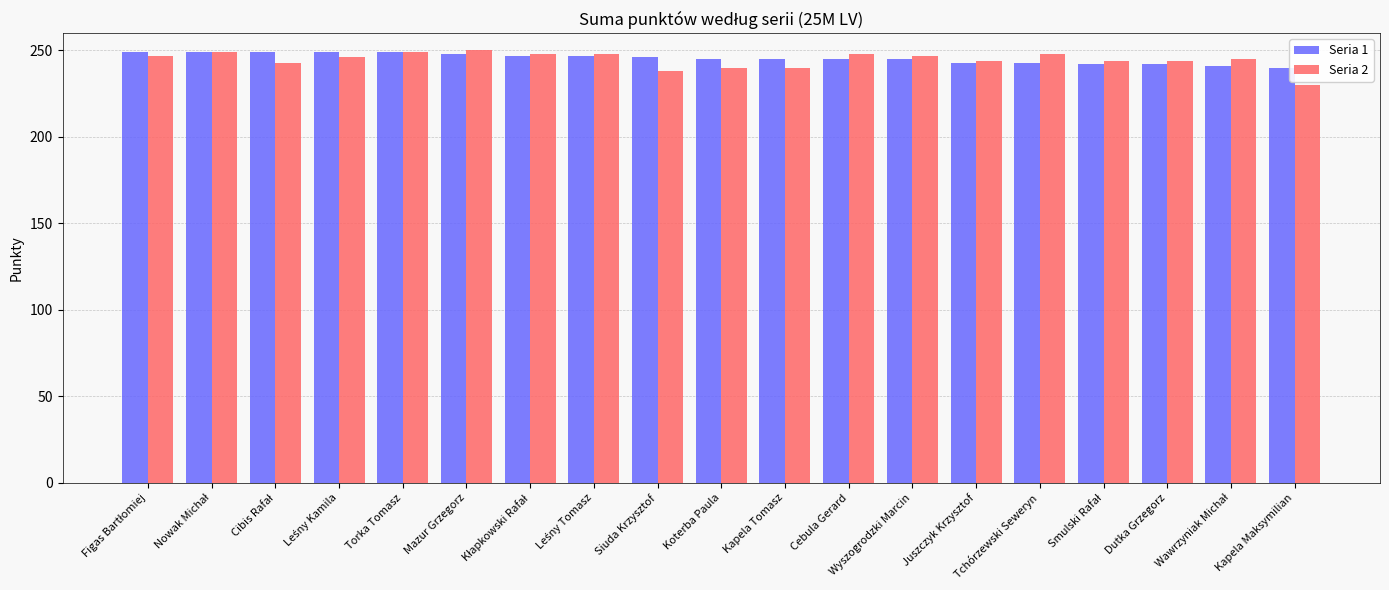

Which series has the largest range (max minus min)?

Seria 2